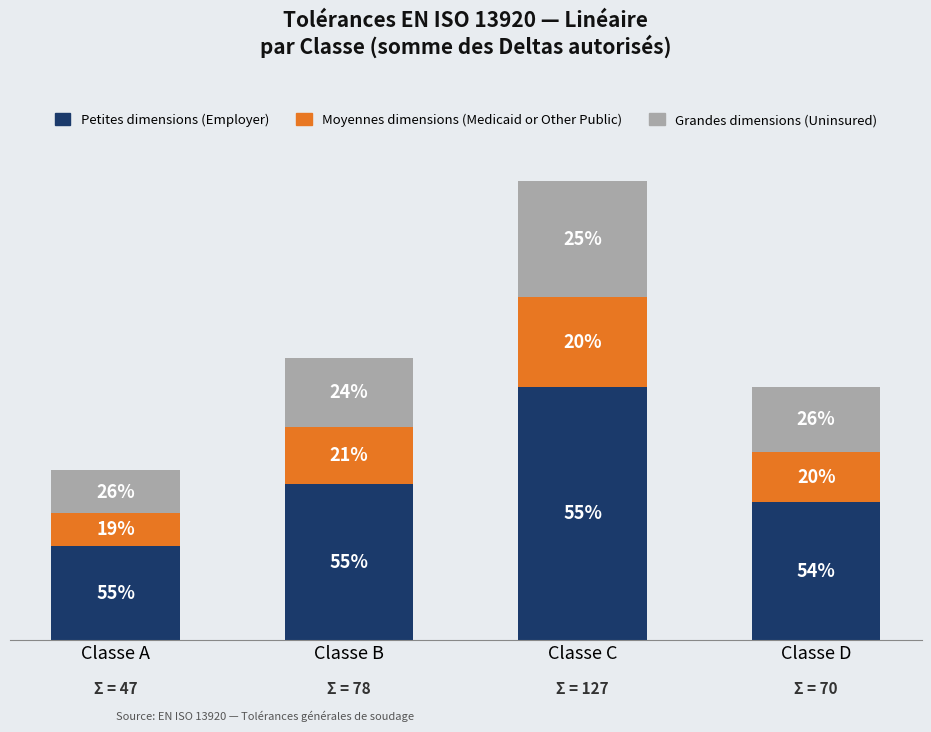

Are the bars grouped side by side (vs. stacked)?

No